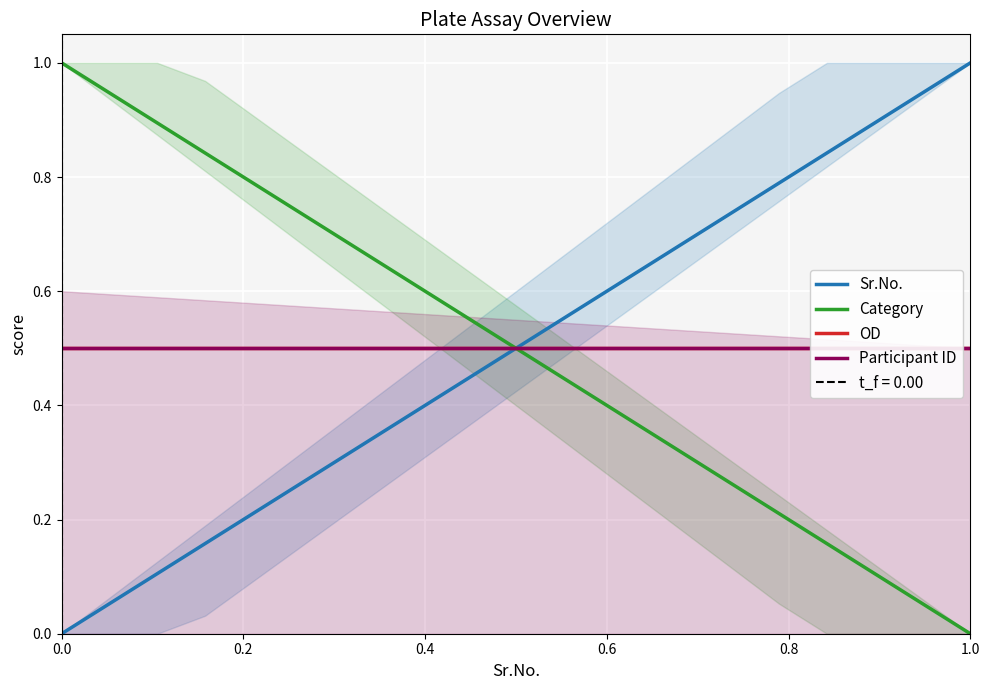

What is the difference between the maximum and minimum values in the Category series?

1.0